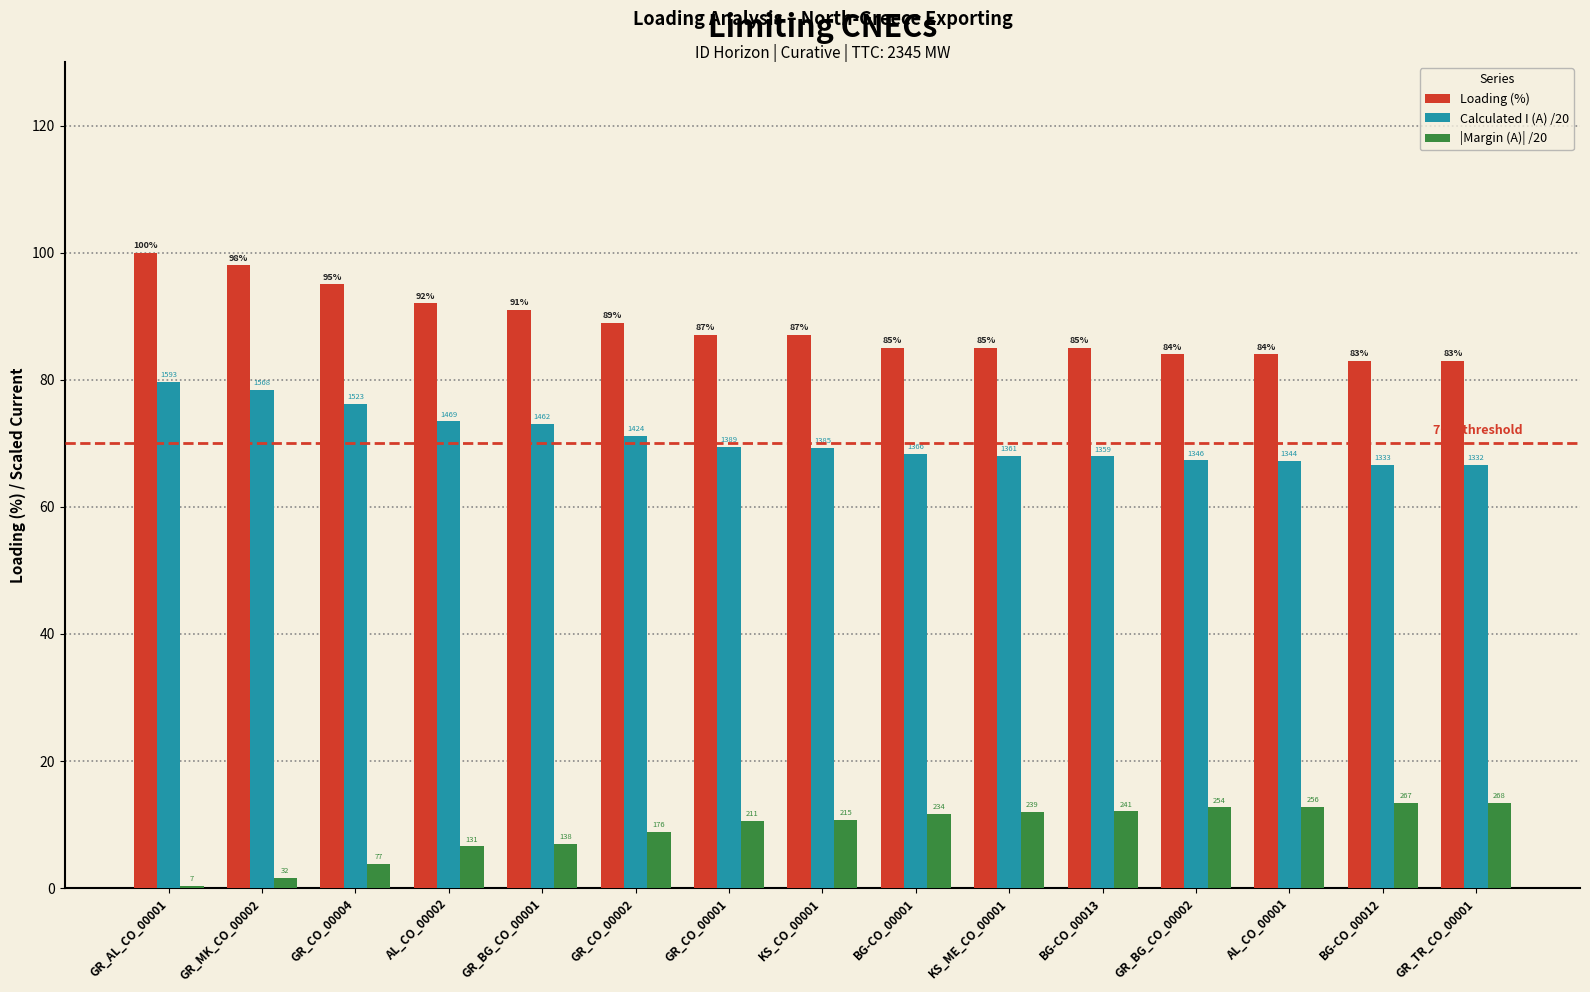

Which series has the widest spread of values?

Loading (%)